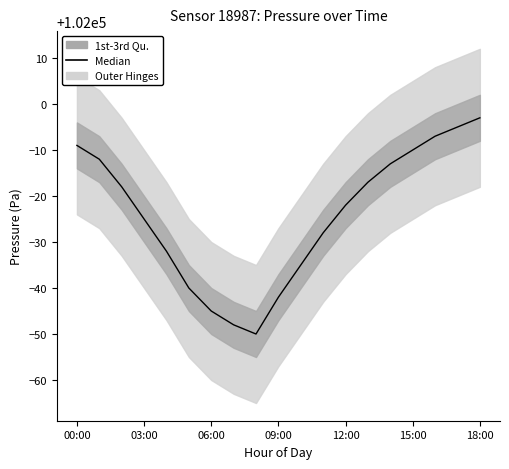

Rank the categories by value from highest to lowest.

18, 17, 16, 00:00, 15, 03:00, 14, 13, 06:00, 12, 09:00, 11, 12:00, 10, 15:00, 9, 18:00, 7, 8